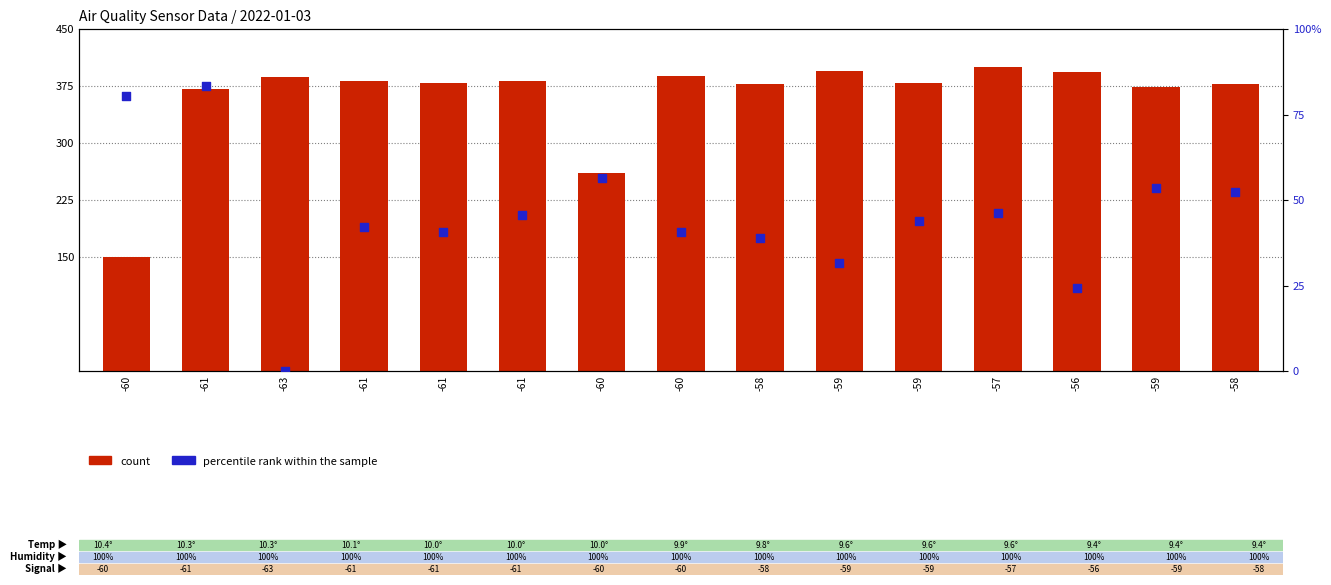

What are all the series names shown in the legend?

count, percentile rank within the sample